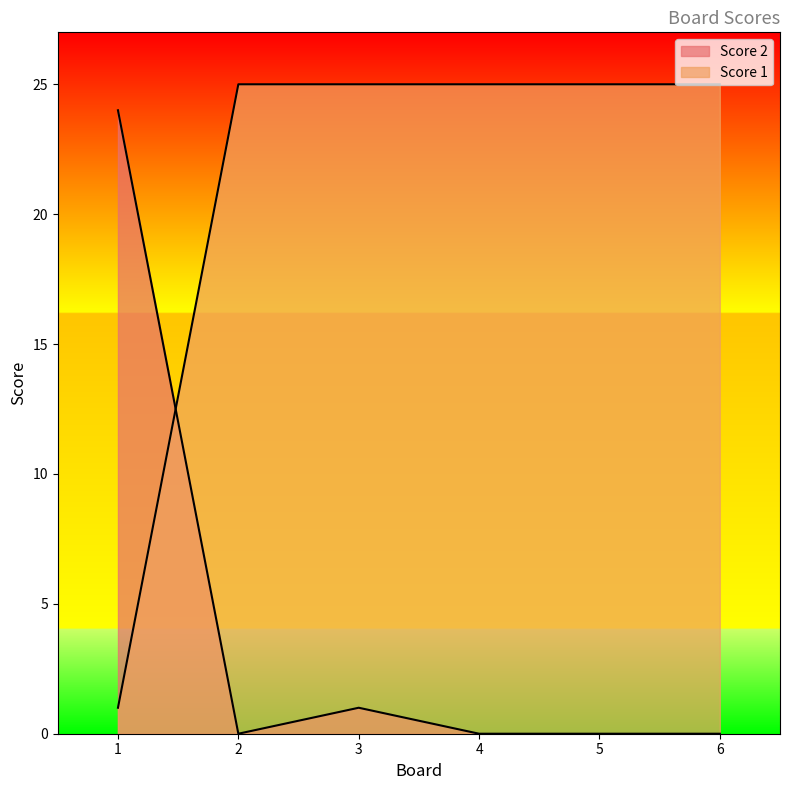

Is it true that Score 1 equals 12 at 5?

False